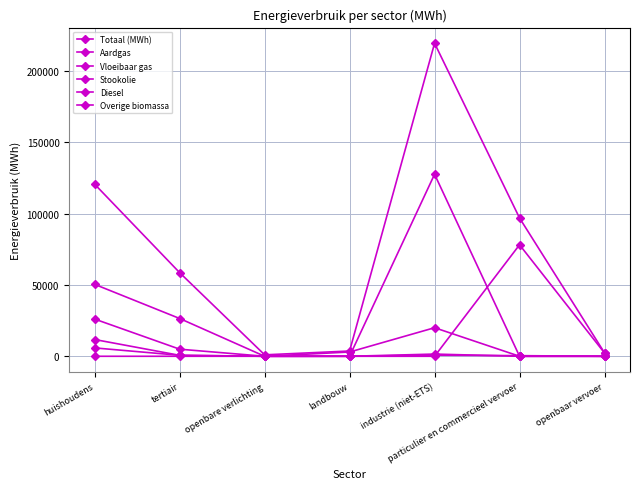

What is the average value of the Aardgas series?

29222.8